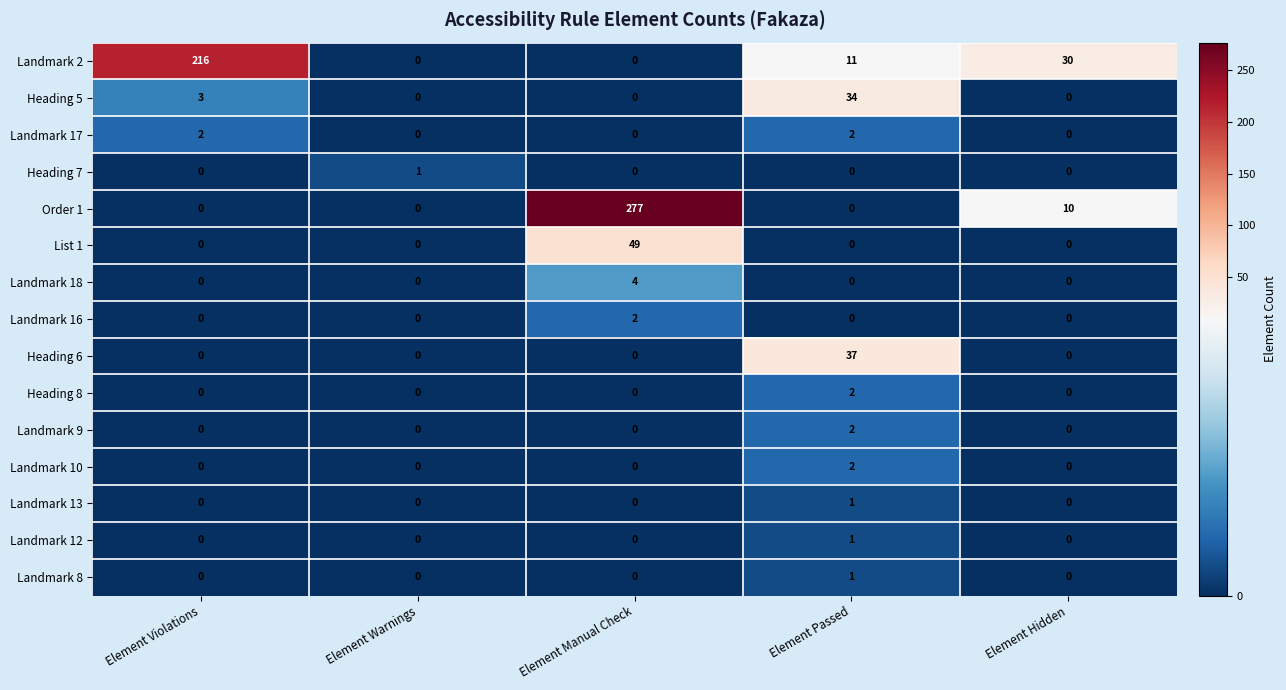

What is the difference between the maximum and minimum values in the Heading 6 series?

37